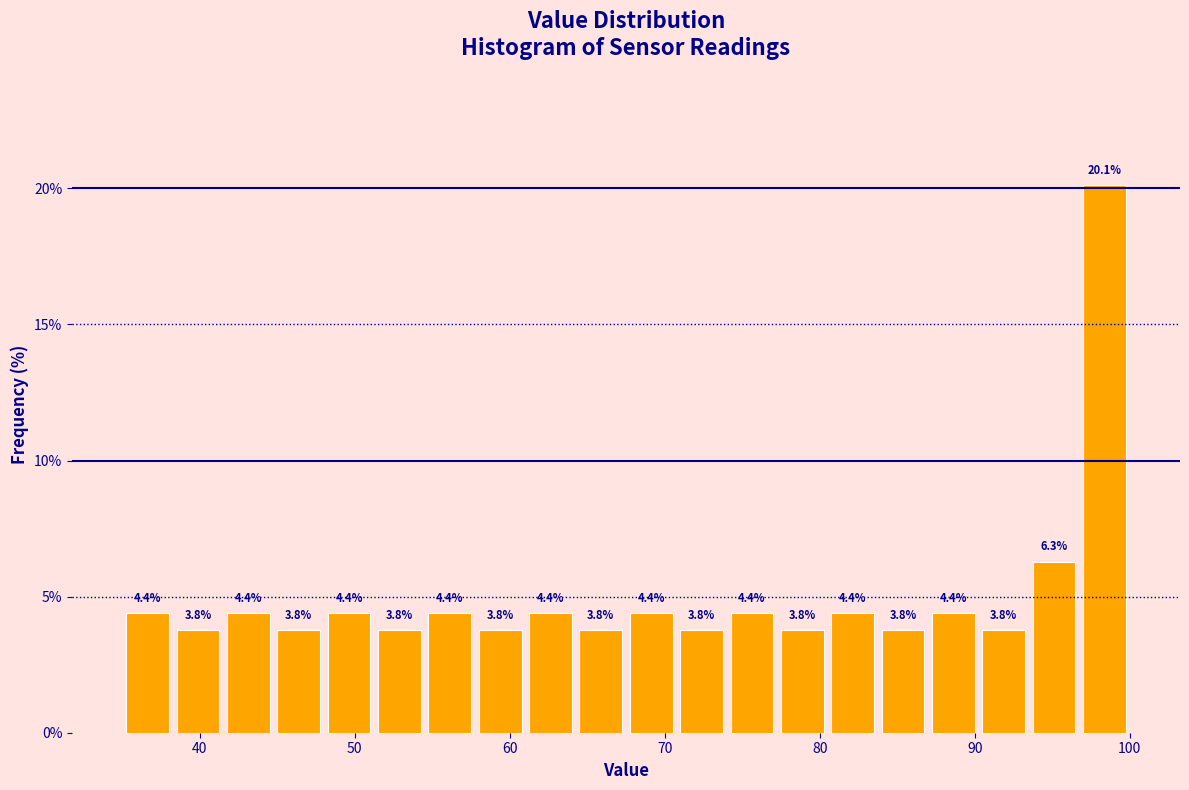

Around what value on the x-axis is the tallest bar? Give the approximate position of its centre, as read against the axis.

98